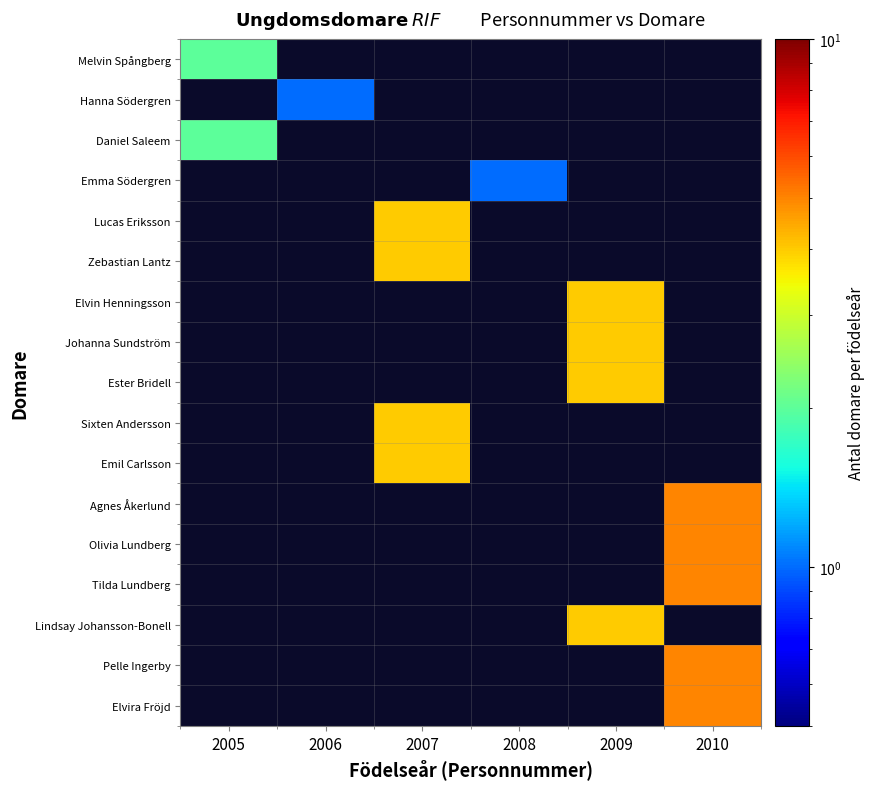

Where is Melvin Spångberg nearest to the value 2?

2005